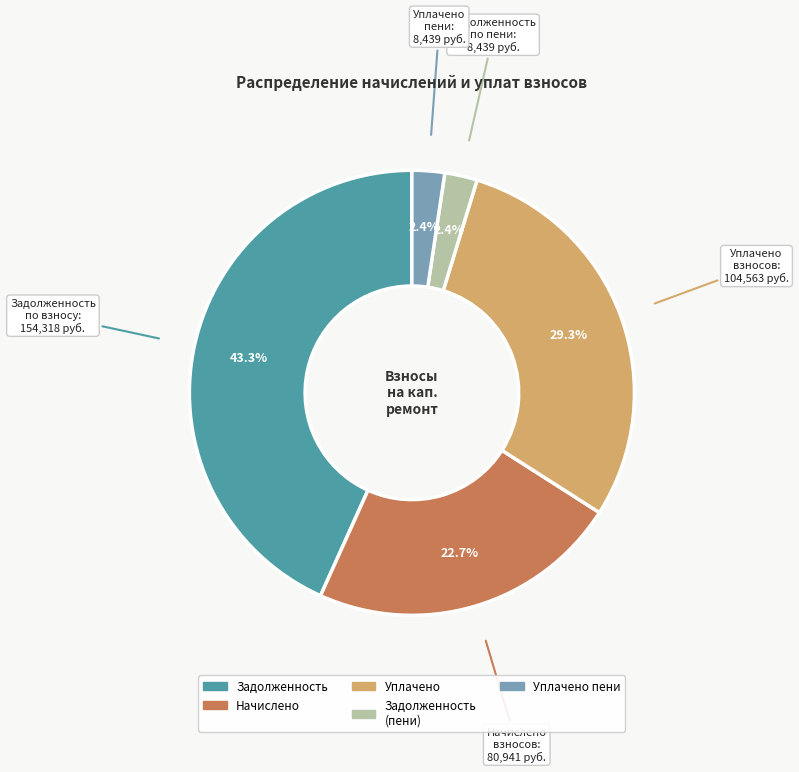

How many slices are in this pie chart?

5